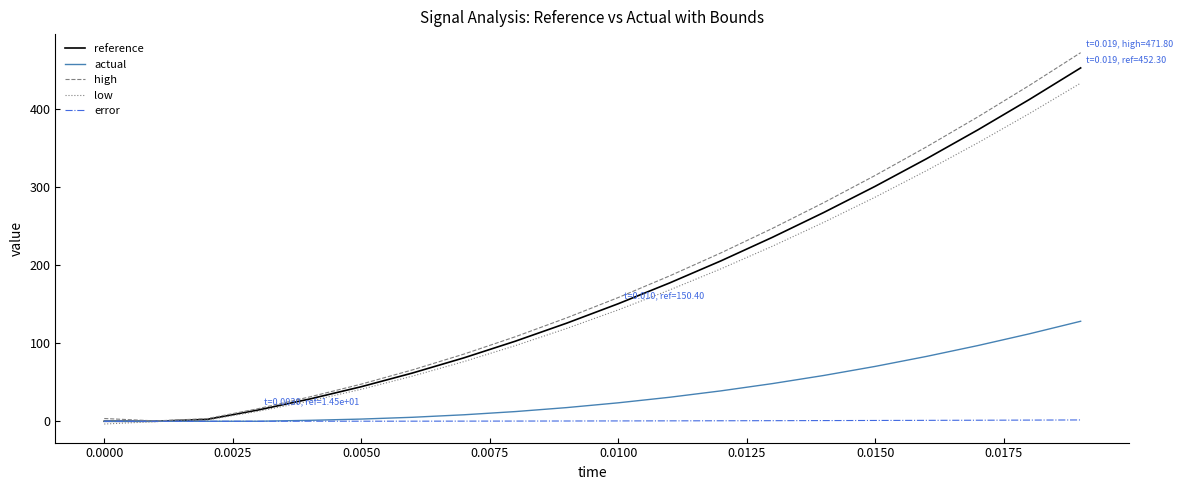

Which series has the widest spread of values?

high